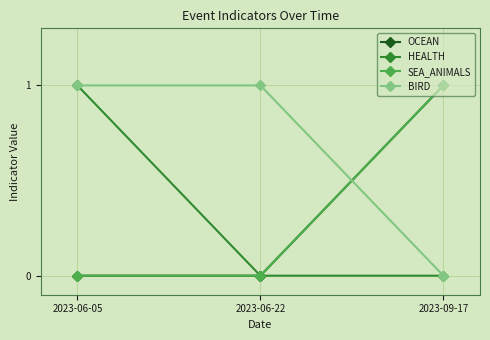

Which label corresponds to the largest value in the chart?

2023-09-17